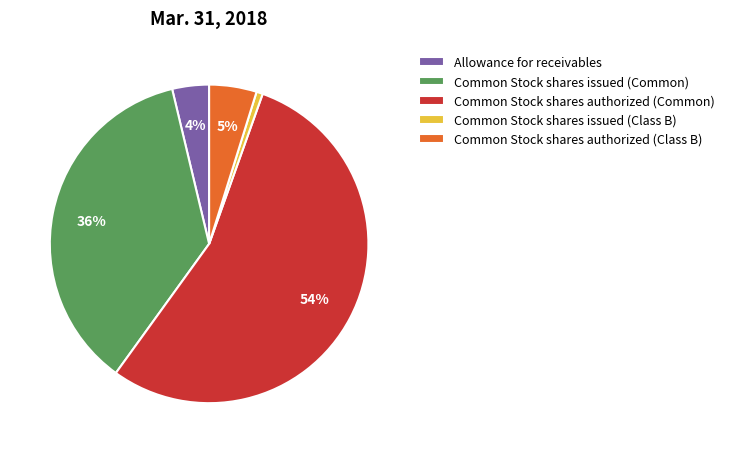

Rank the categories by value from lowest to highest.

Common Stock shares issued (Class B), Allowance for receivables, Common Stock shares authorized (Class B), Common Stock shares issued (Common), Common Stock shares authorized (Common)